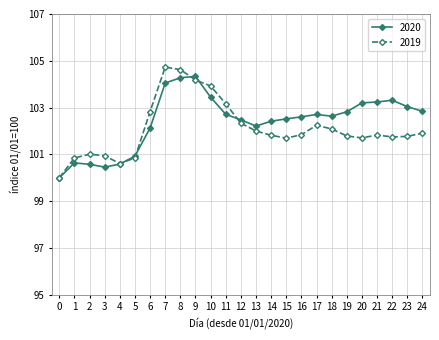

Rank the series at 15 from lowest to highest value.

2019, 2020